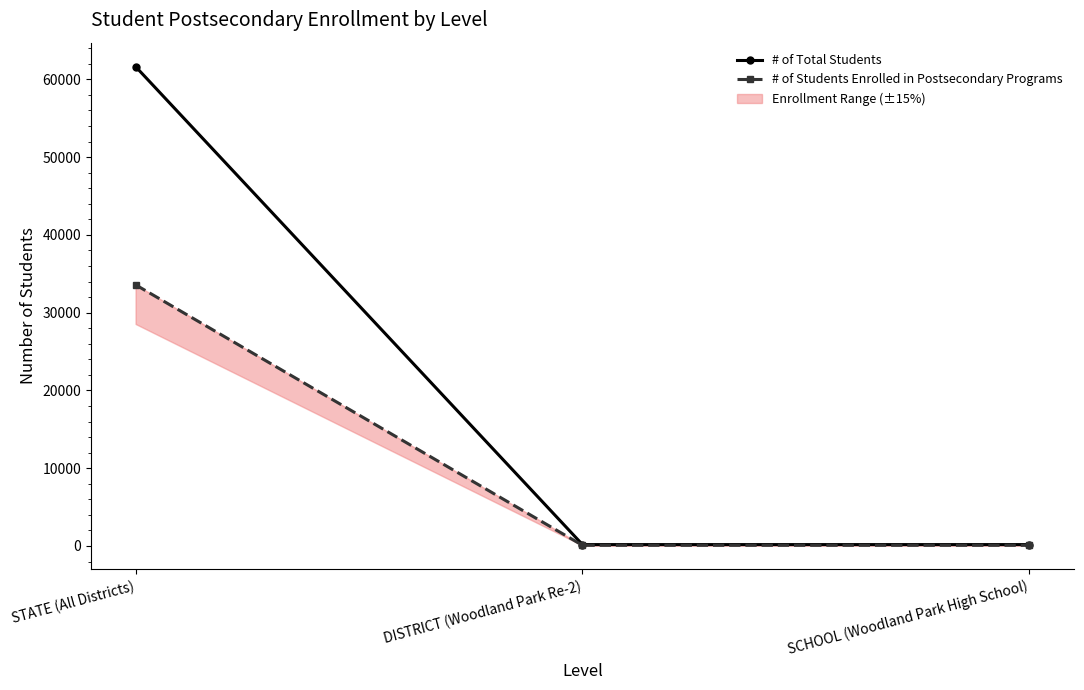

At which category is the sum across all series the highest?

STATE (All Districts)